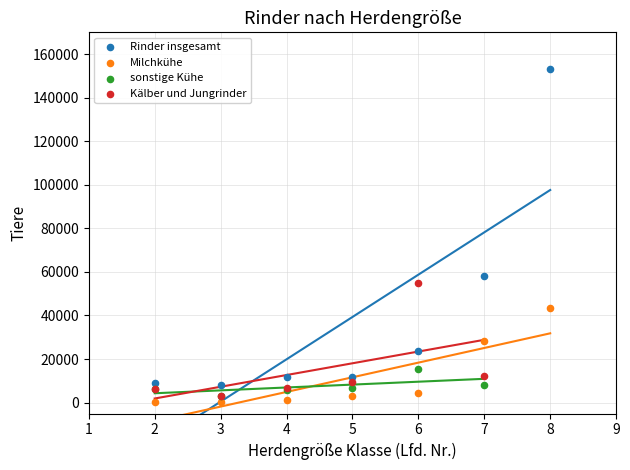

Which series reaches the maximum Y coordinate?

Rinder insgesamt